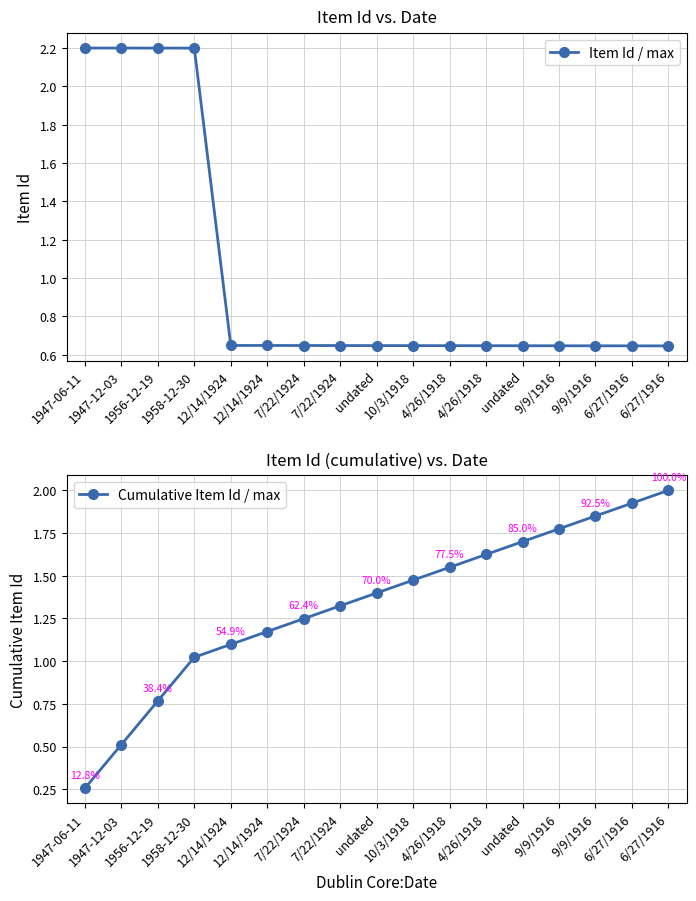

Which category has the lowest value in the Cumulative Item Id / max series?

1947-06-11